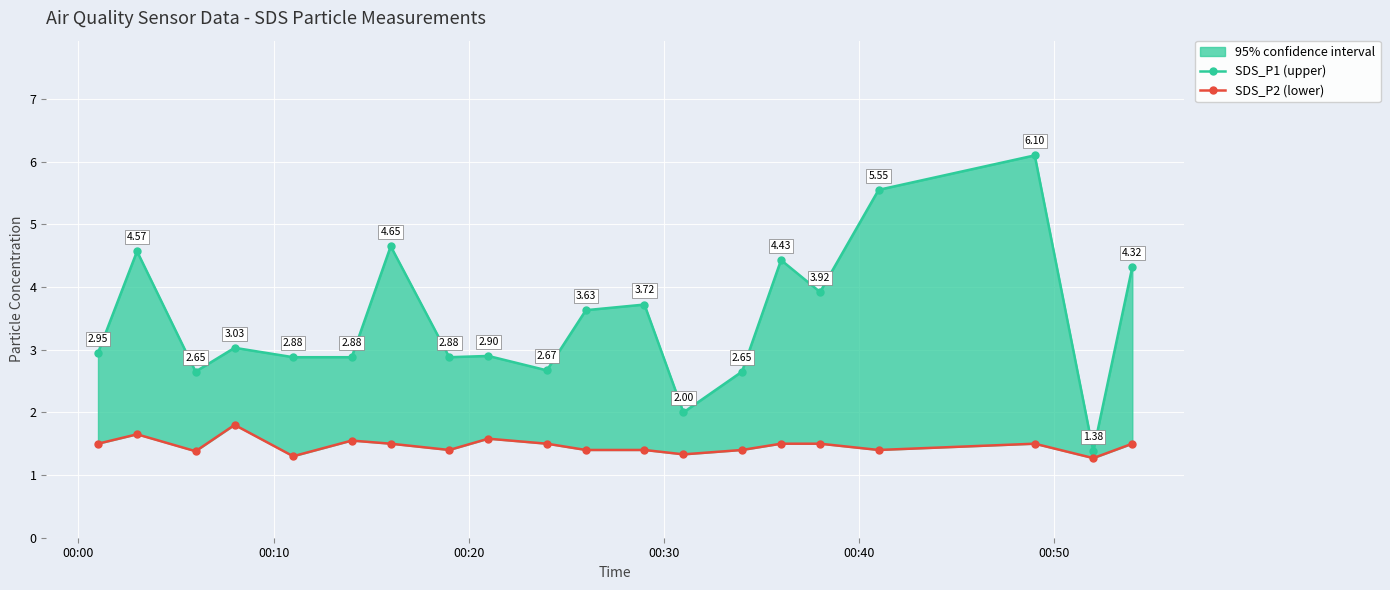

Rank the series at 00:40 from lowest to highest value.

SDS_P2 (lower), SDS_P1 (upper)